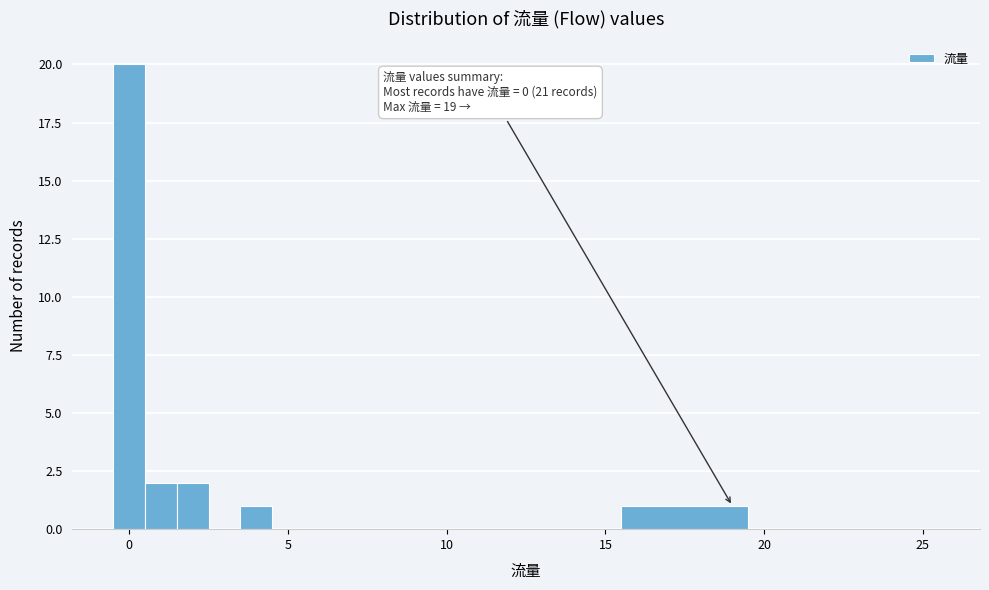

Read against the x-axis, roughly where is the centre of the tallest bar?

0.0